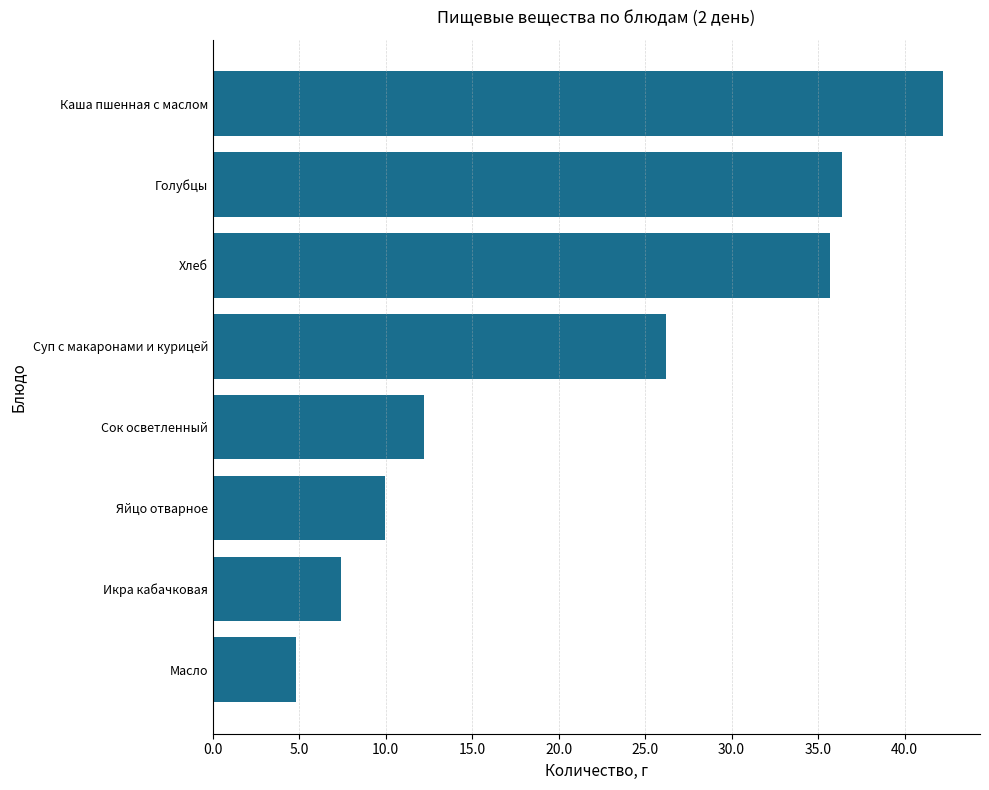

Rank the categories by value from highest to lowest.

Каша пшенная с маслом, Голубцы, Хлеб, Суп с макаронами и курицей, Сок осветленный, Яйцо отварное, Икра кабачковая, Масло